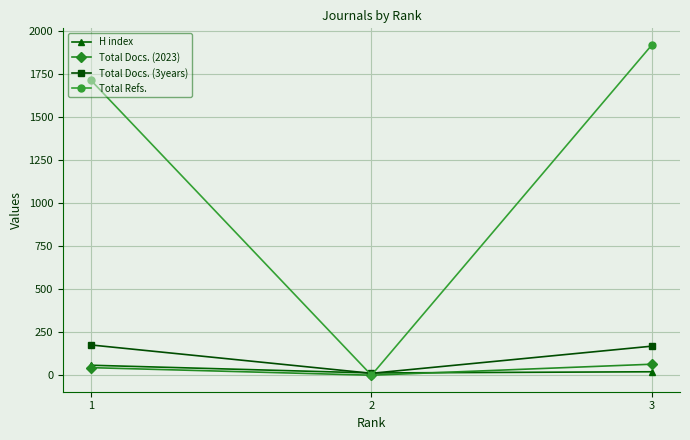

At which category is the sum across all series the highest?

3